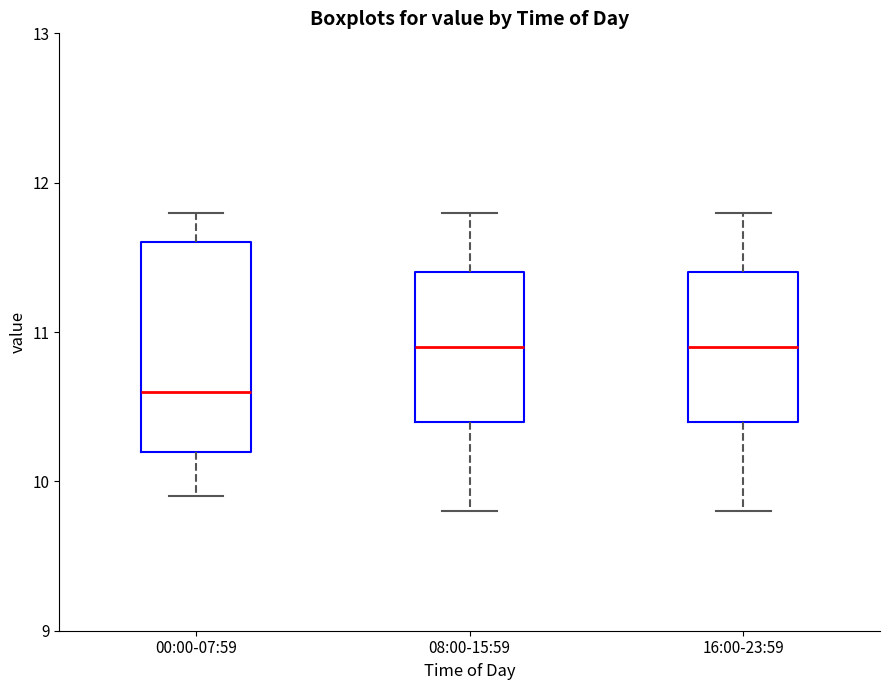

Reading left to right, transcribe this box plot: for each box, give where its median line is, the range the box spans, and where its two whiskers end, as read against the y-axis. The values are not printed on the chart, so give them approximately, as read against the axis.

00:00-07:59: median 10.6, box 10.2 to 11.6, whiskers 9.9 to 11.8
08:00-15:59: median 10.9, box 10.4 to 11.4, whiskers 9.8 to 11.8
16:00-23:59: median 10.9, box 10.4 to 11.4, whiskers 9.8 to 11.8